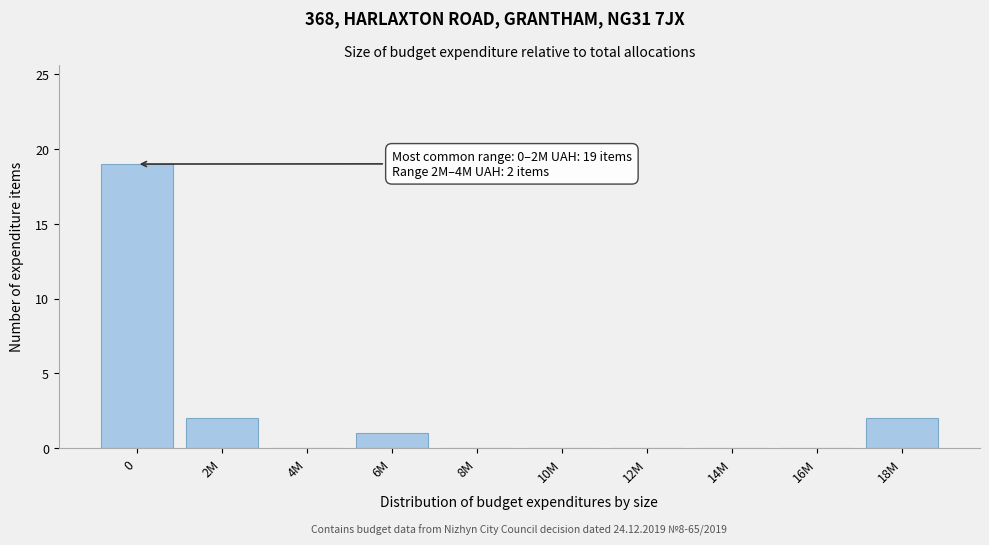

Reading left to right, what are all the values shown in this chart?

0=19	2M=2	4M=0	6M=1	8M=0	10M=0	12M=0	14M=0	16M=0	18M=2